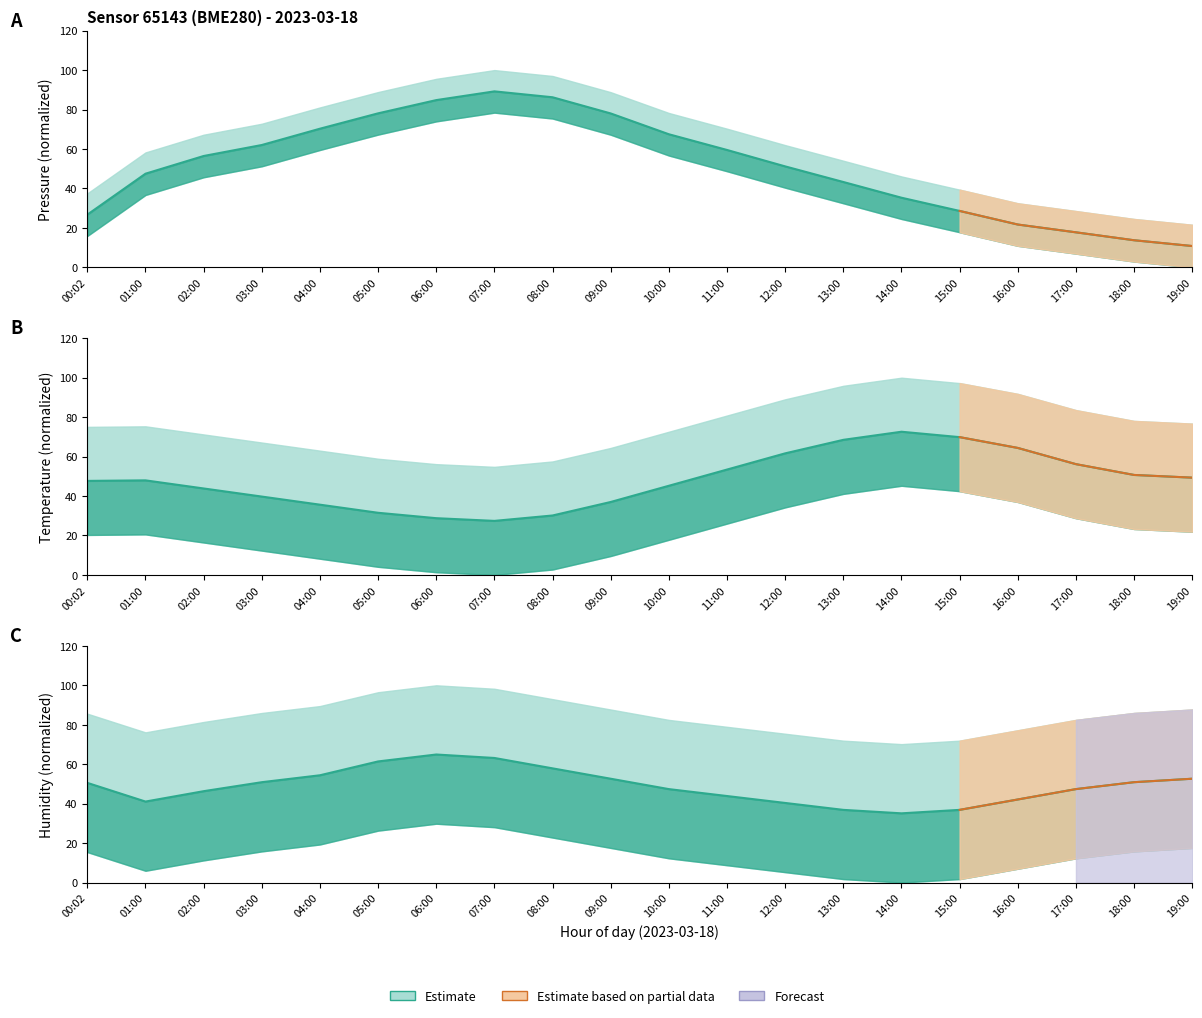

Which category has the lowest value in the pressure series?

19:00